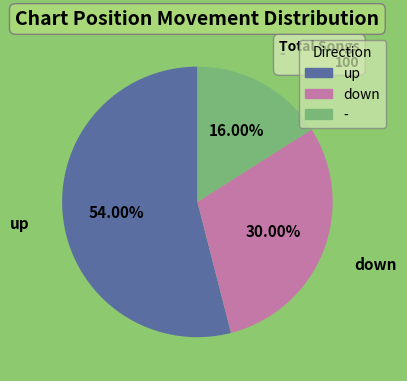

What percentage is the - slice, to the nearest percent?

16%